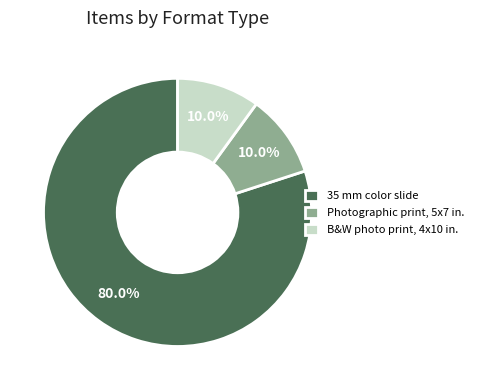

Combined, what portion of the pie is Photographic print, 5x7 in. and B&W photo print, 4x10 in.?

20.0%